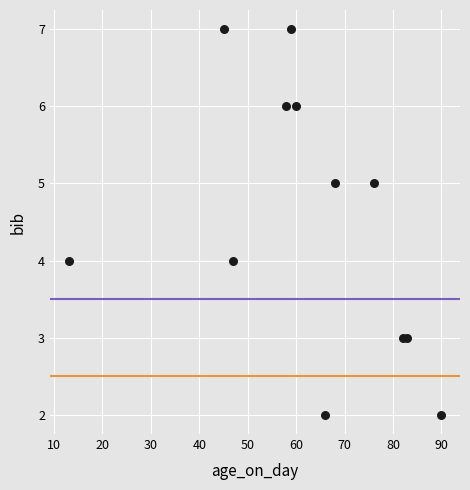

What is the range of Y values (max minus min)?

5